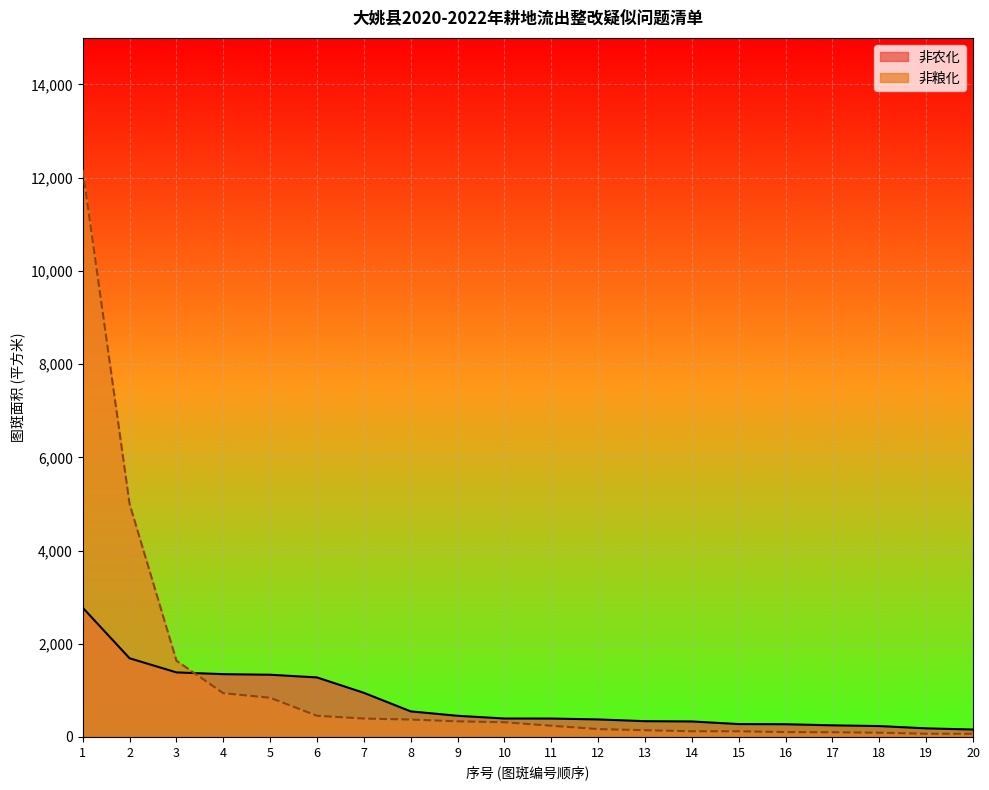

How many intersections are there between 非粮化 and 非农化?

1